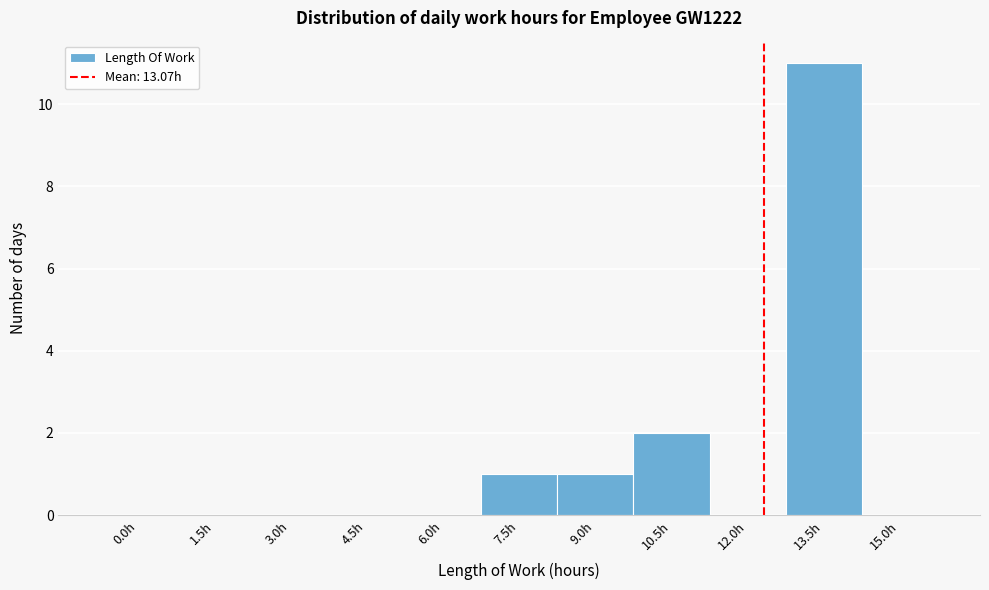

Reading left to right, what are all the values shown in this chart?

0.0h=0	1.5h=0	3.0h=0	4.5h=0	6.0h=0	7.5h=1	9.0h=1	10.5h=2	12.0h=0	13.5h=11	15.0h=0